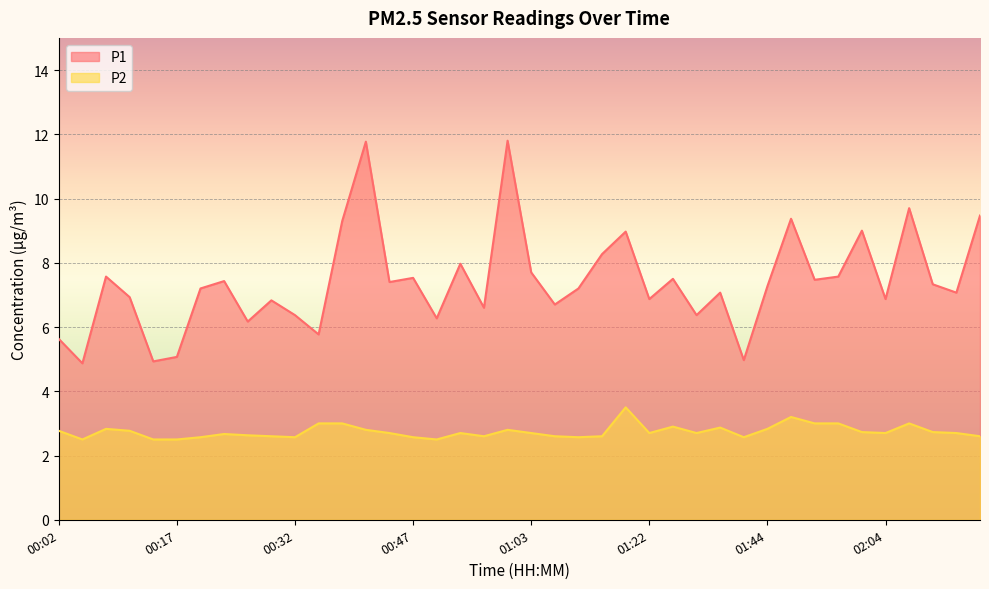

At which label does P1 reach its peak?

01:00